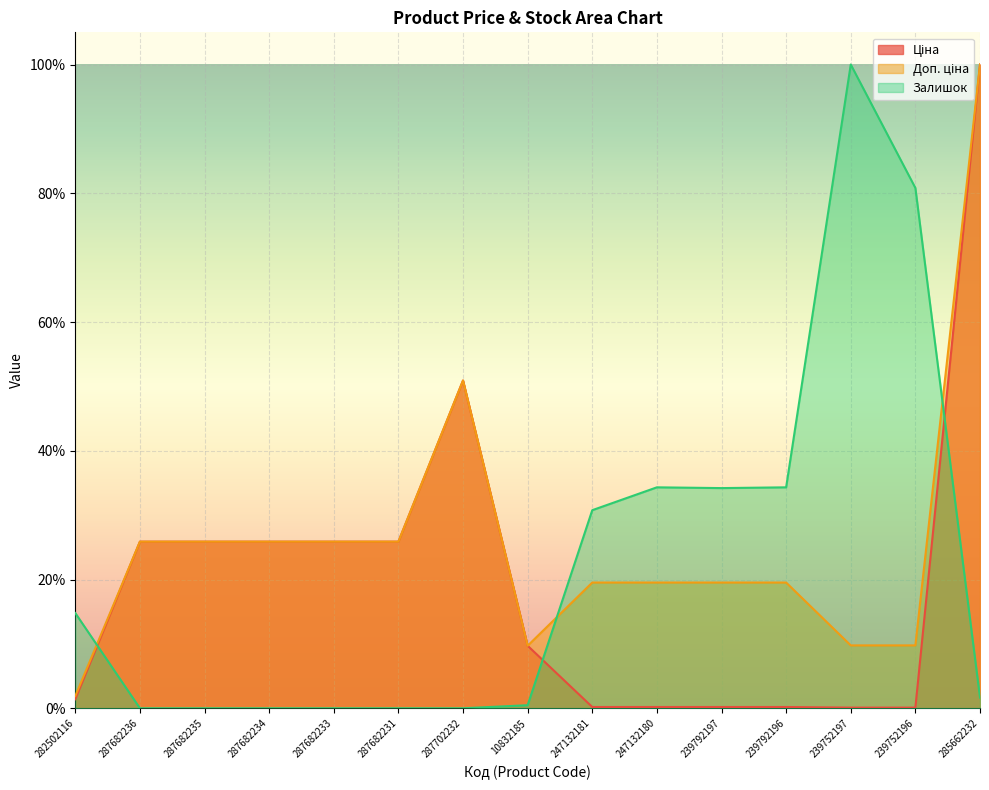

What is the label of the 12th point from the left?

239792196